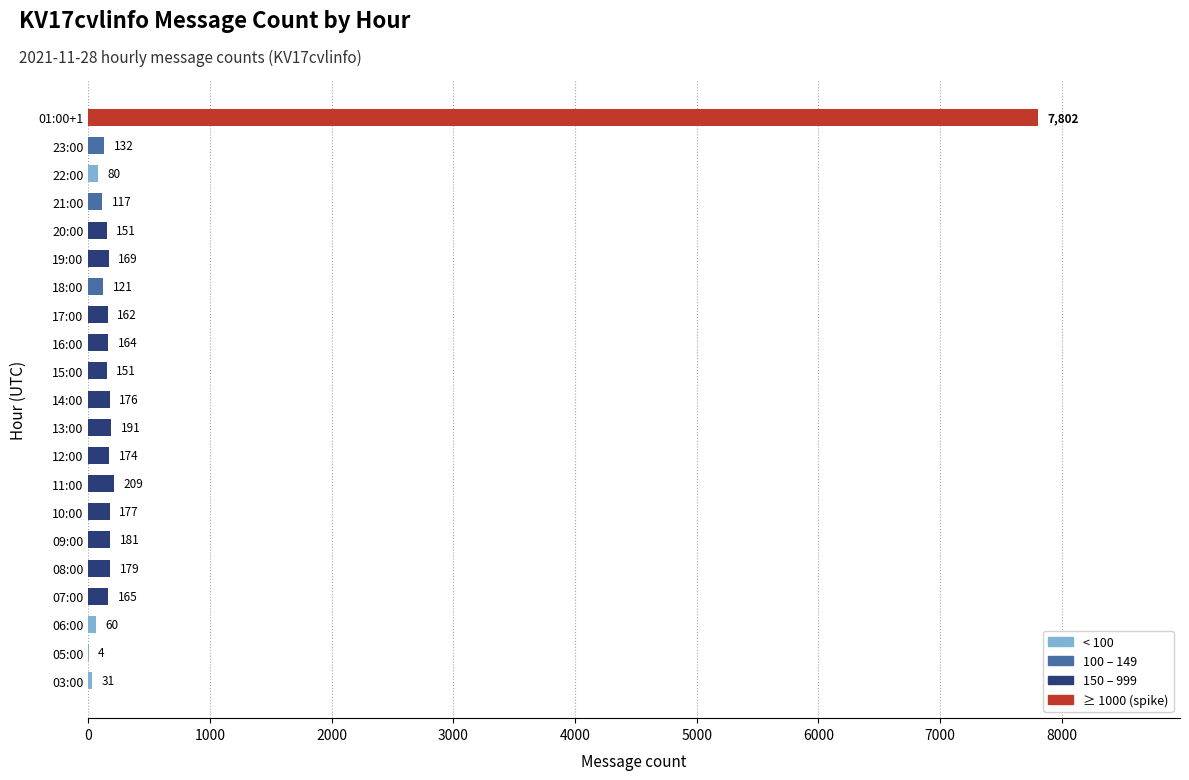

What is the ratio of the value at 13:00 to the value at 06:00?

3.2